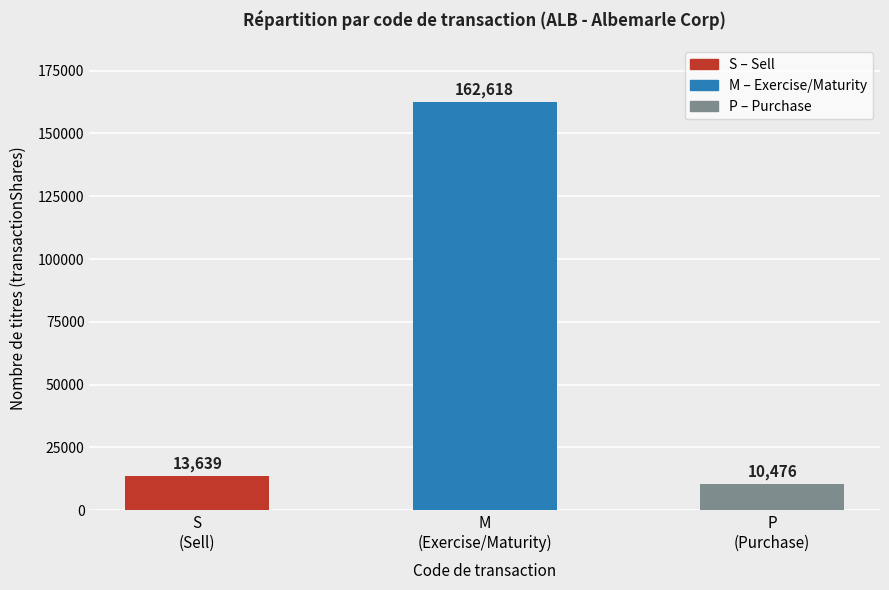

Which label corresponds to the largest value in the chart?

M
(Exercise/Maturity)